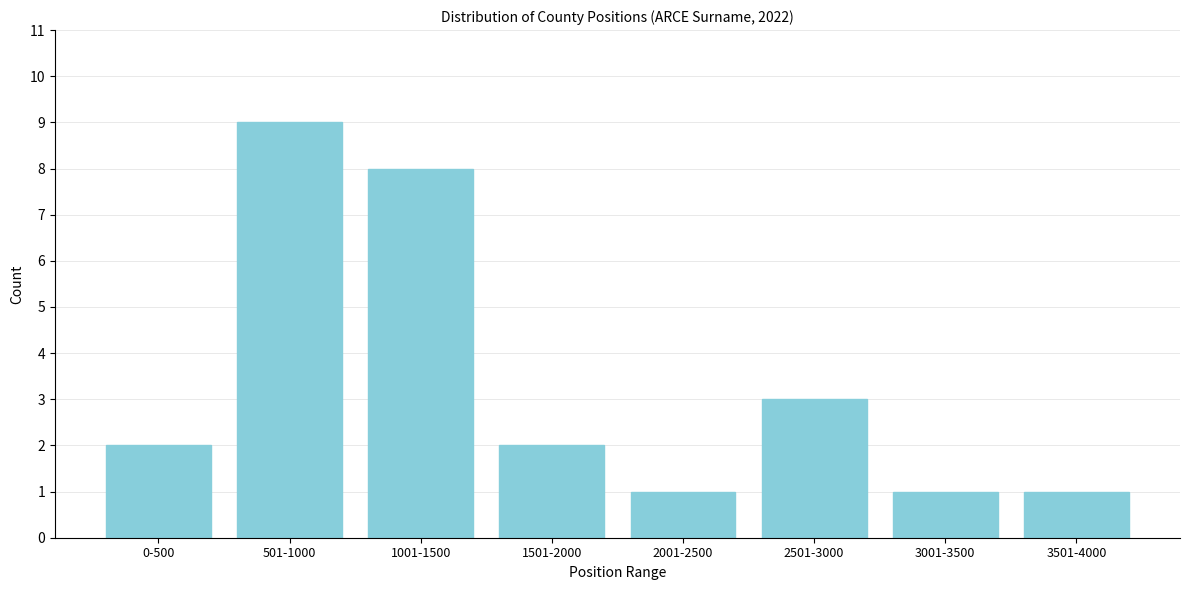

Reading right to left, transcribe all the data shown in this chart.

3501-4000=1	3001-3500=1	2501-3000=3	2001-2500=1	1501-2000=2	1001-1500=8	501-1000=9	0-500=2